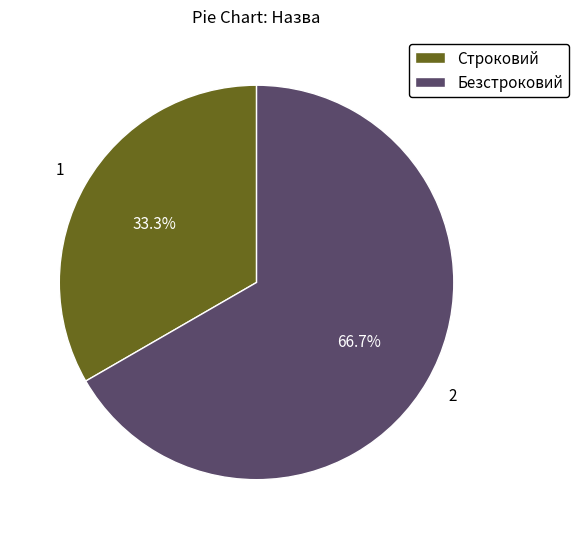

Is the sum of Безстроковий and Строковий greater than half?

Yes